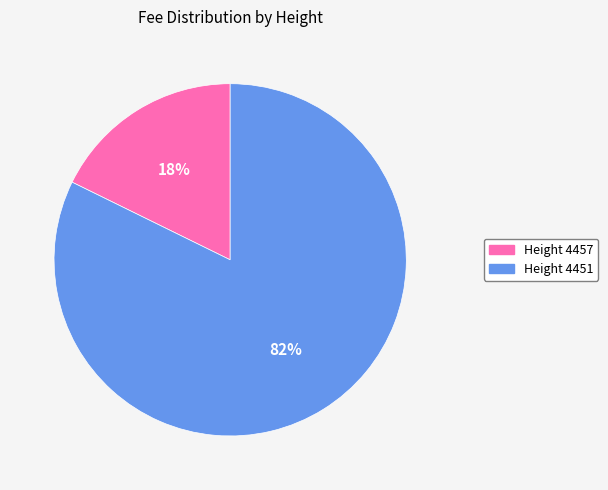

Does any single category account for the majority?

Yes